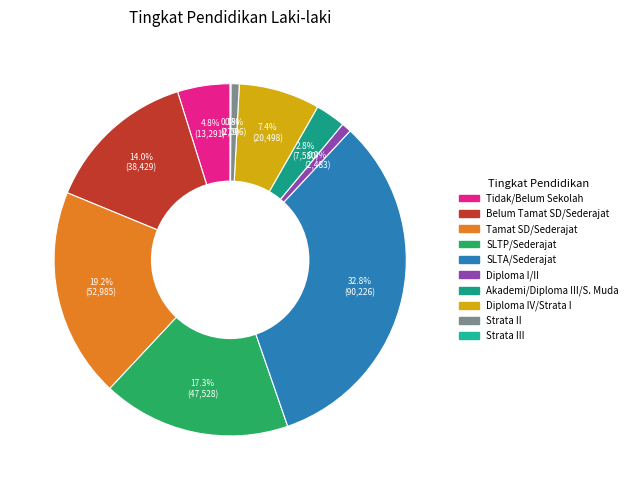

To the nearest percent, what portion does Tamat SD/Sederajat represent?

19%